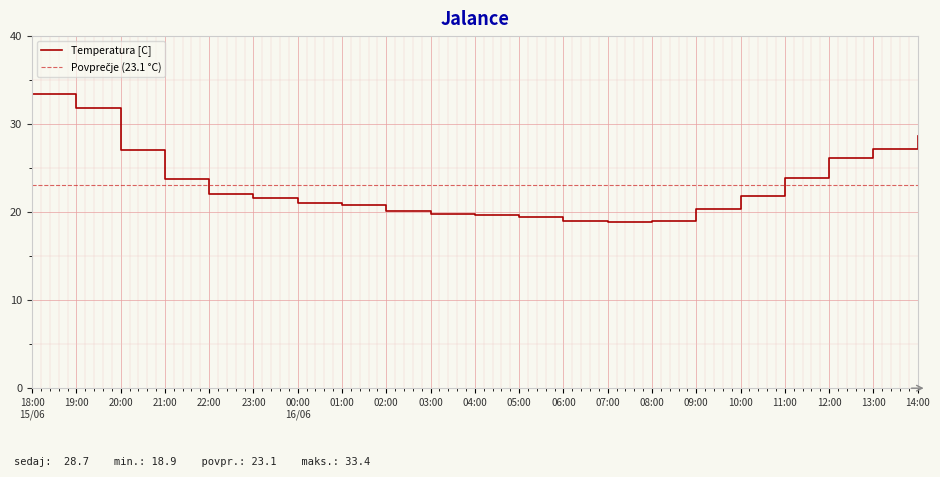

List the labels in order of value, smallest first.

07:00, 06:00, 08:00, 05:00, 04:00, 03:00, 02:00, 09:00, 01:00, 00:00
16/06, 23:00, 10:00, 22:00, 21:00, 11:00, 12:00, 20:00, 13:00, 14:00, 19:00, 18:00
15/06